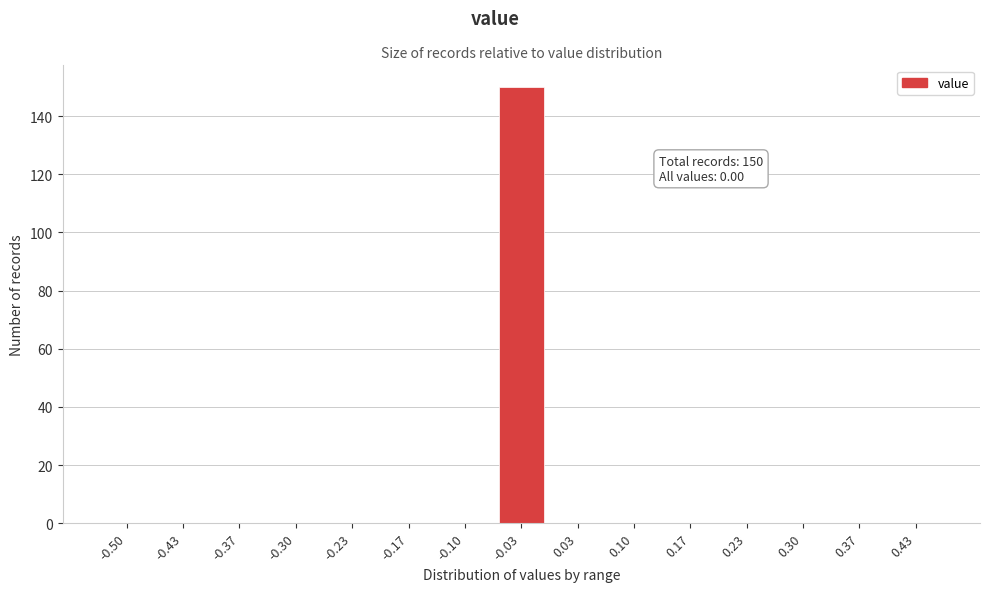

Reading right to left, what are all the values shown in this chart?

0.43=0	0.37=0	0.30=0	0.23=0	0.17=0	0.10=0	0.03=0	-0.03=150	-0.10=0	-0.17=0	-0.23=0	-0.30=0	-0.37=0	-0.43=0	-0.50=0